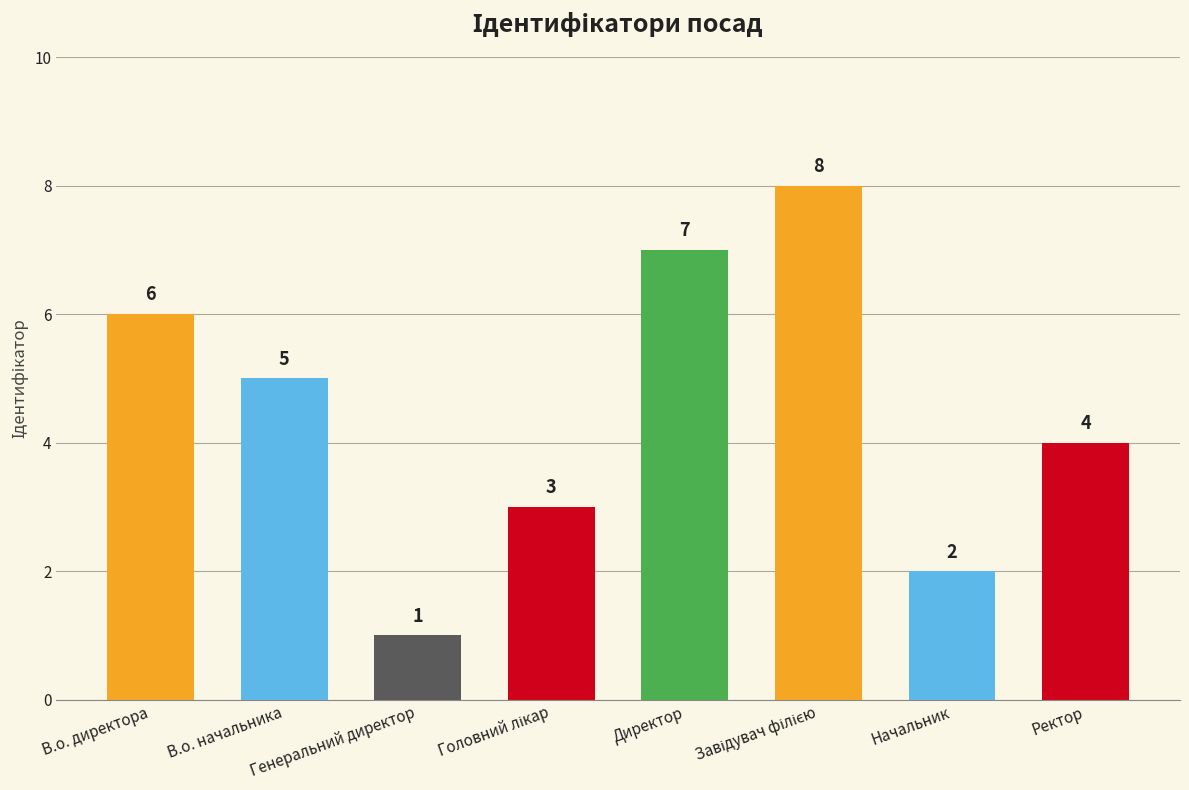

How many distinct data groups are displayed?

1